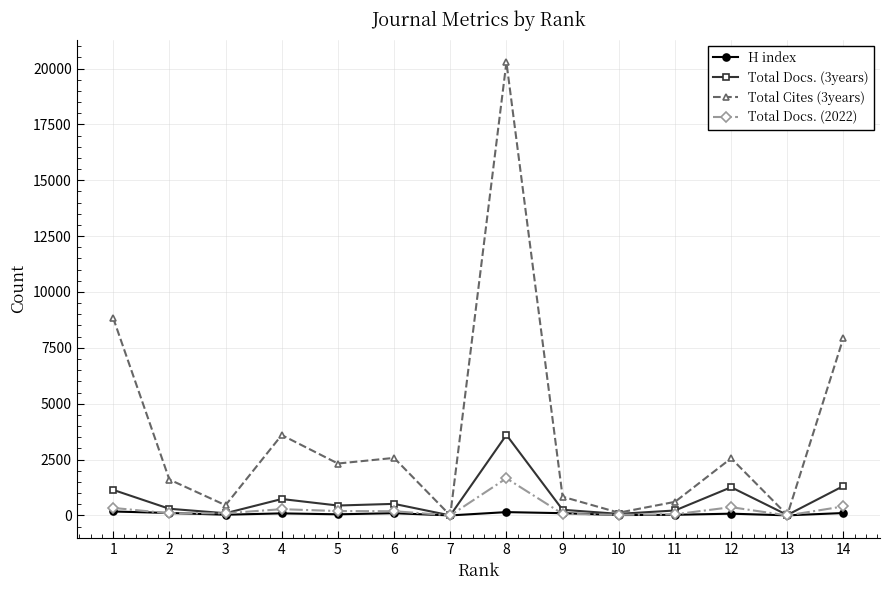

Which series has the widest spread of values?

Total Cites (3years)